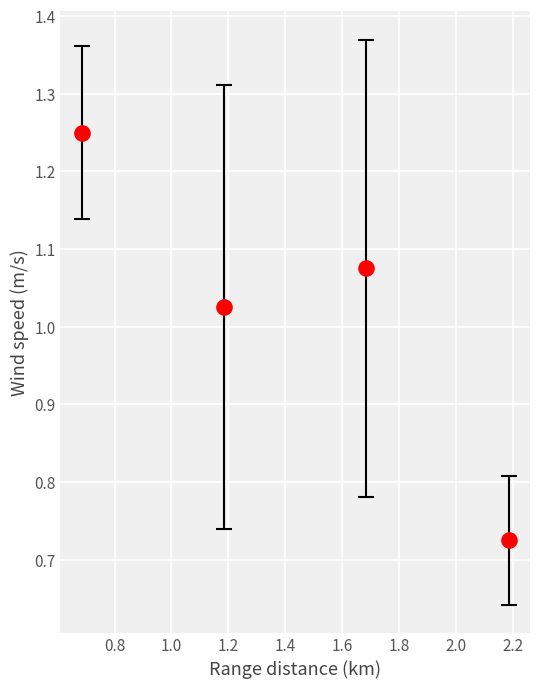

What is the average X value?

1.4